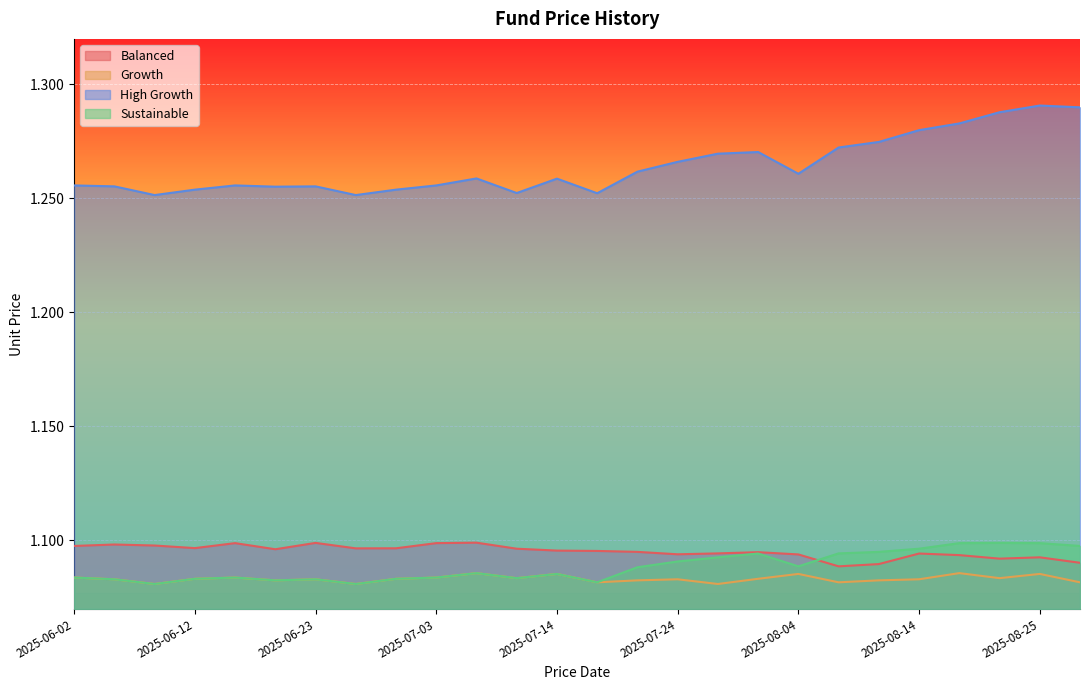

At which category is the sum across all series the highest?

2025-08-25